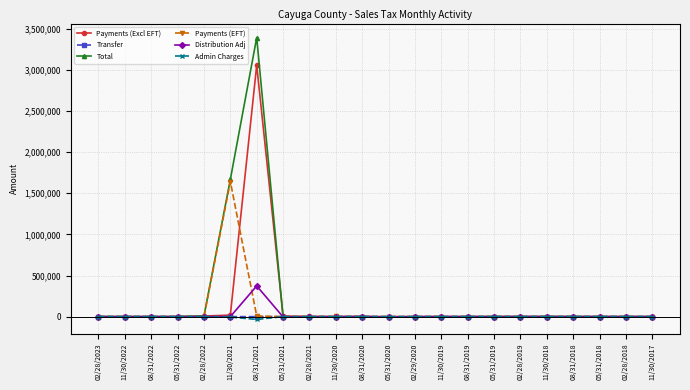

Which series has the widest spread of values?

Total